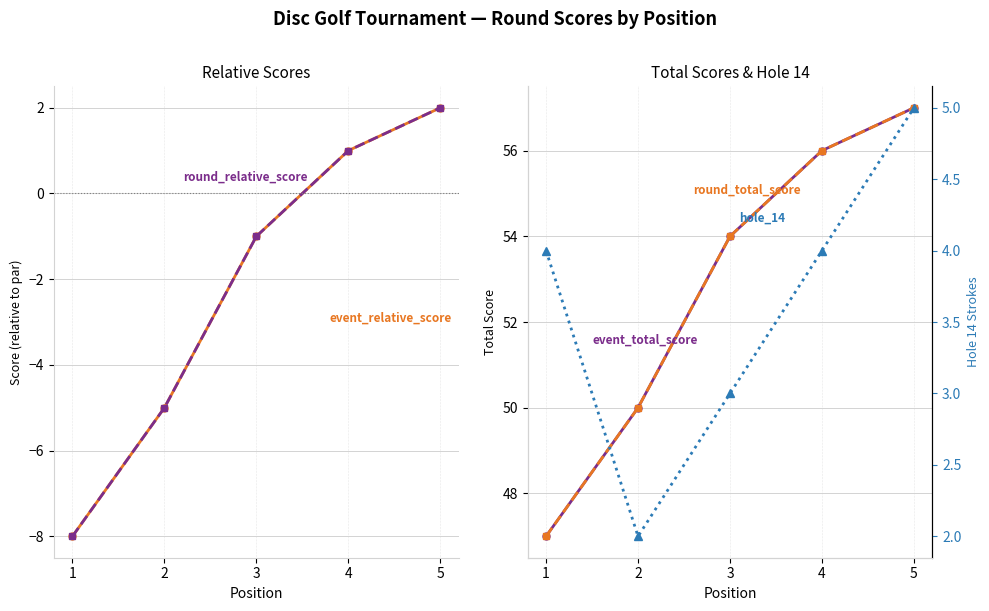

Rank the series at 4 from highest to lowest value.

event_total_score, round_total_score, hole_14, event_relative_score, round_relative_score